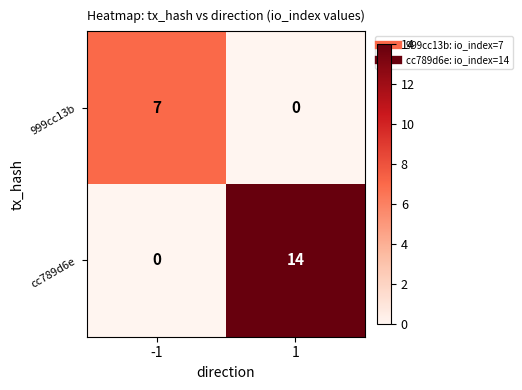

What is the difference between the cc789d6e values at 1 and -1?

14